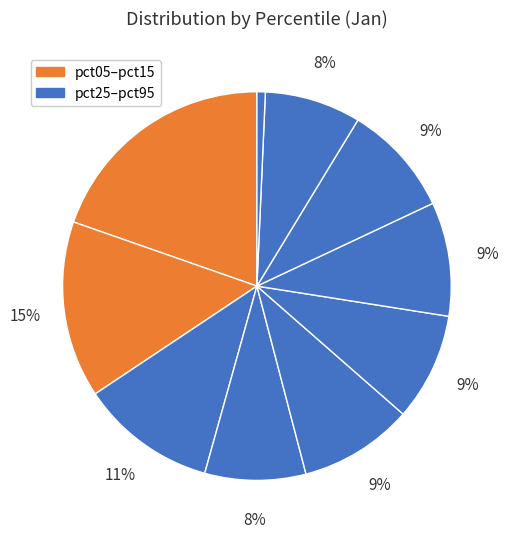

Which category has the biggest portion of the pie?

pct05